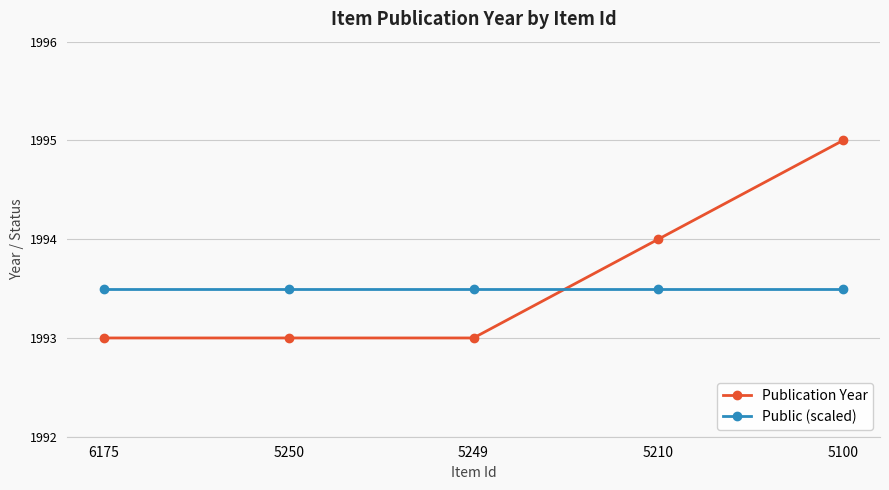

Reading right to left, transcribe all the data shown in this chart.

Publication Year: 1995.0	1994.0	1993.0	1993.0	1993.0
Public (scaled): 1993.5	1993.5	1993.5	1993.5	1993.5